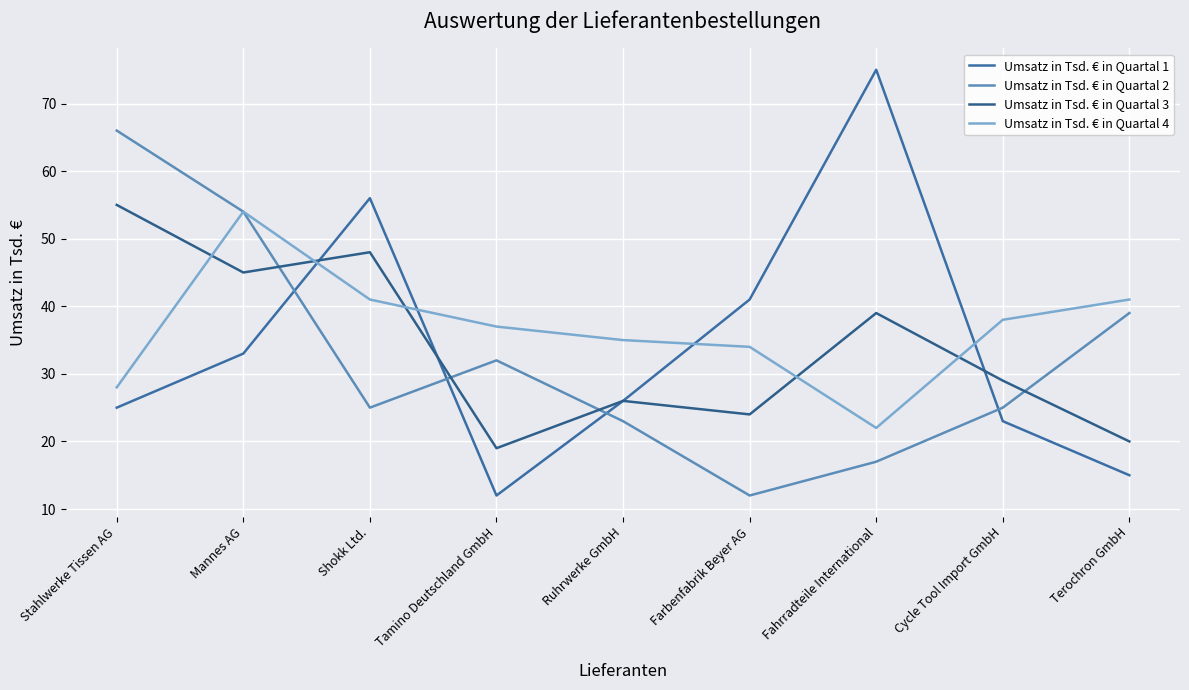

What is the label of the 1st point from the left?

Stahlwerke Tissen AG